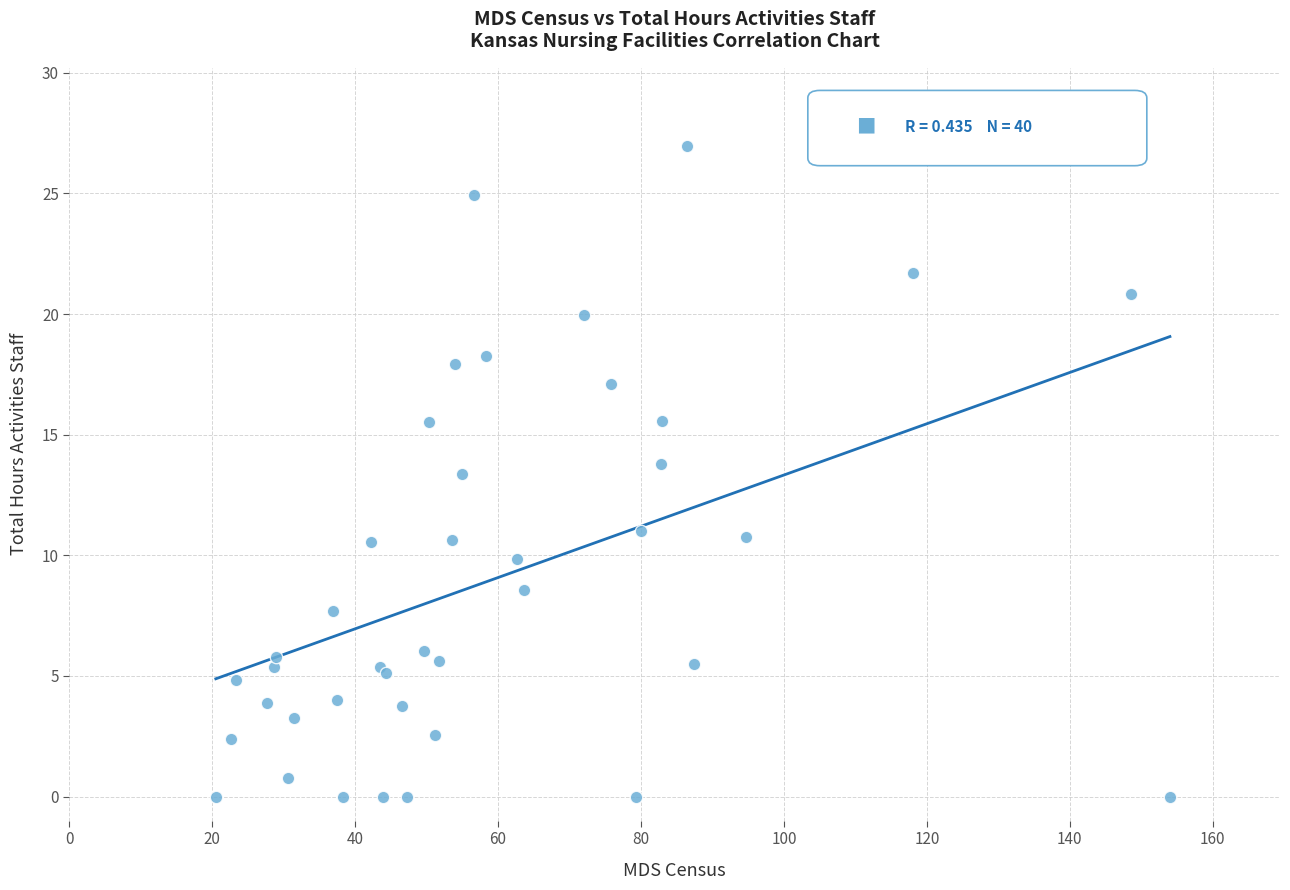

What Y value in the scatter plot is closest to 13?

13.4